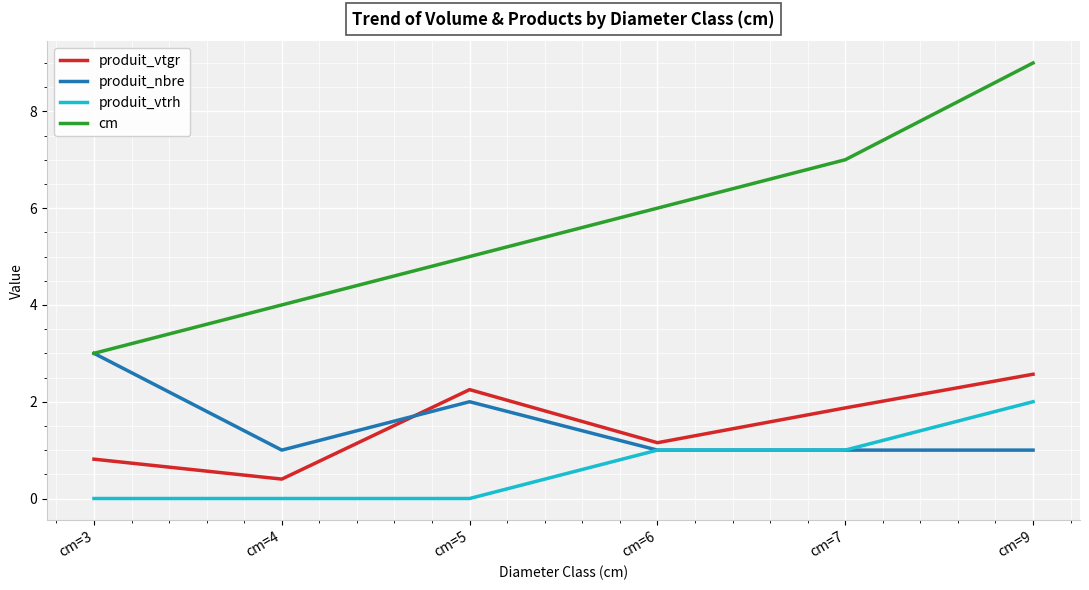

What is the total value across all series at cm=4?

5.4